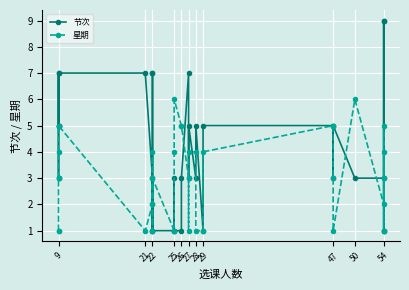

True or false: 节次 has more than 1 interior local peaks.

True